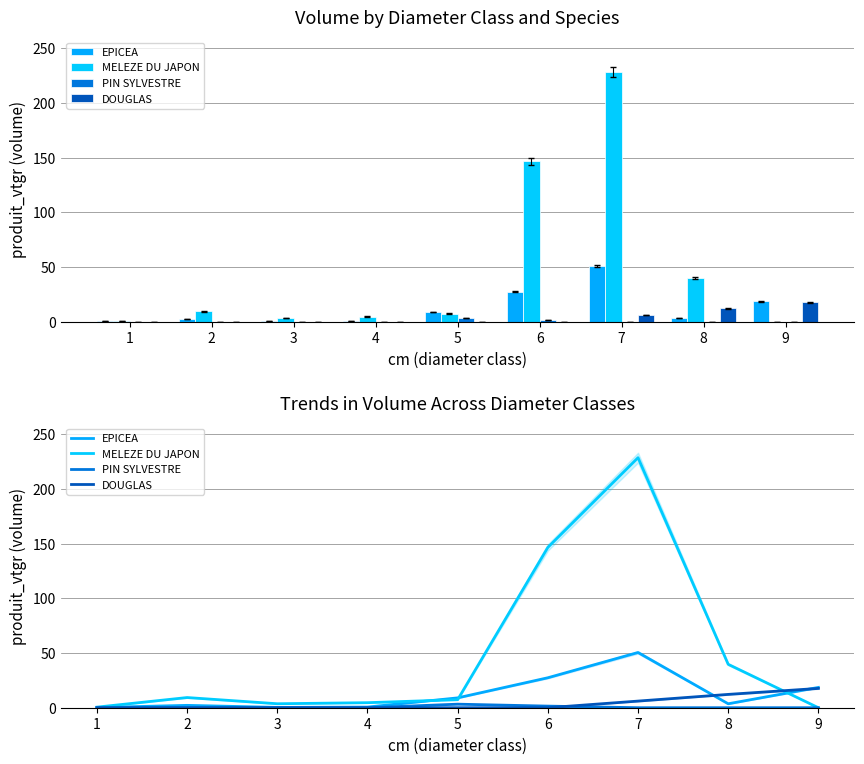

Which series has the largest total across all categories?

MELEZE DU JAPON